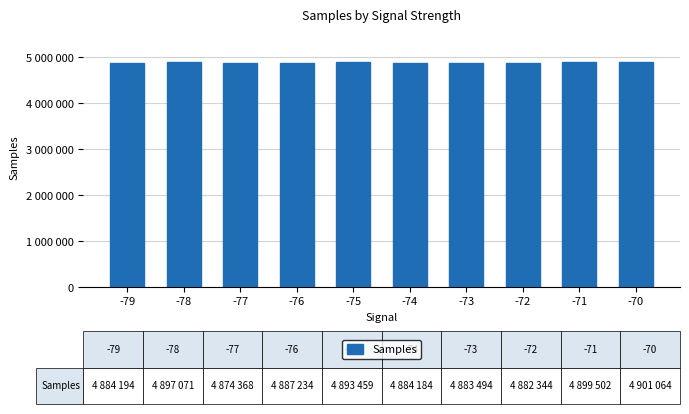

What is the minimum value shown in the chart?

4874368